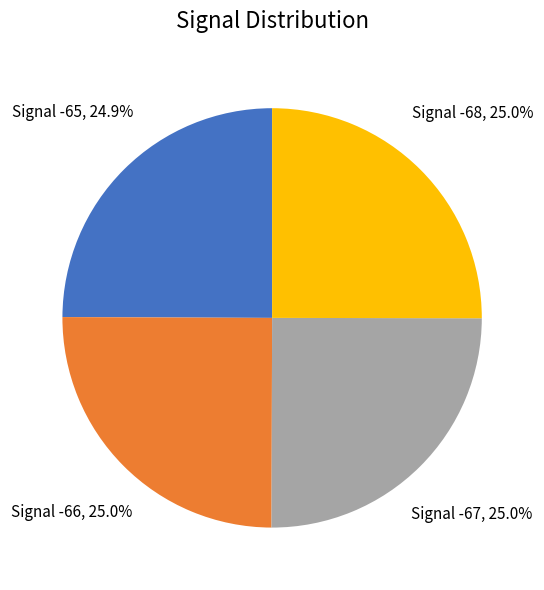

Count the number of slices in the pie.

4